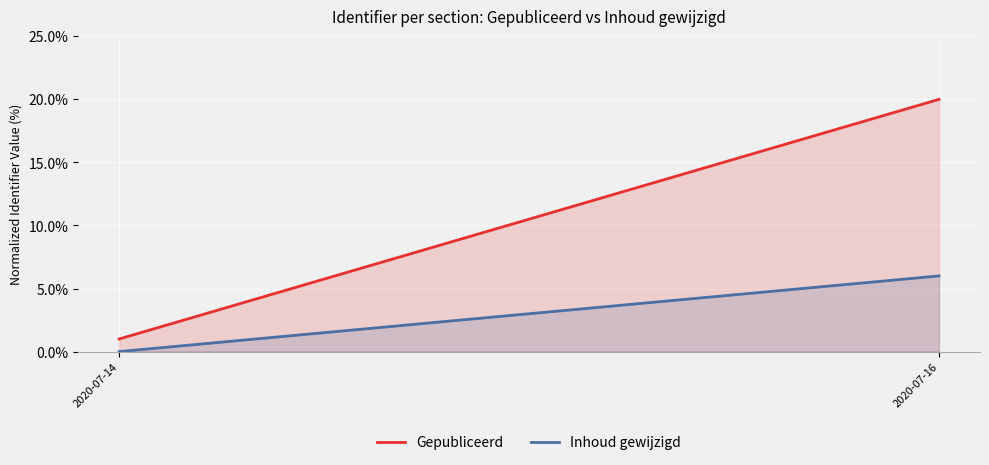

How many distinct data groups are displayed?

2